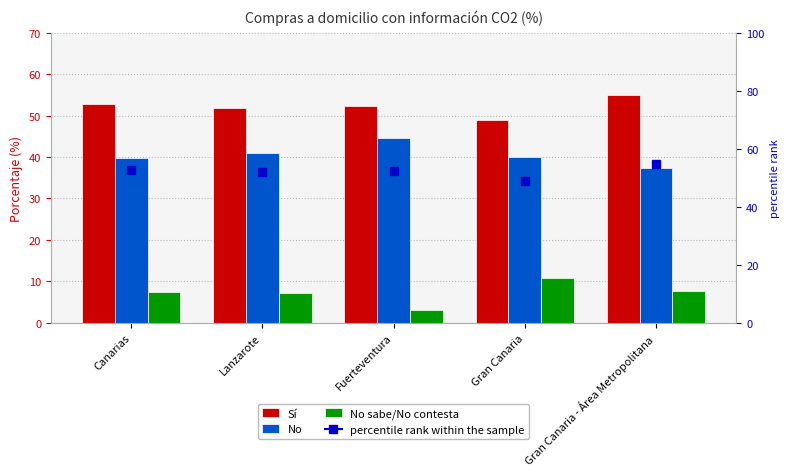

Does the chart contain stacked bars?

No